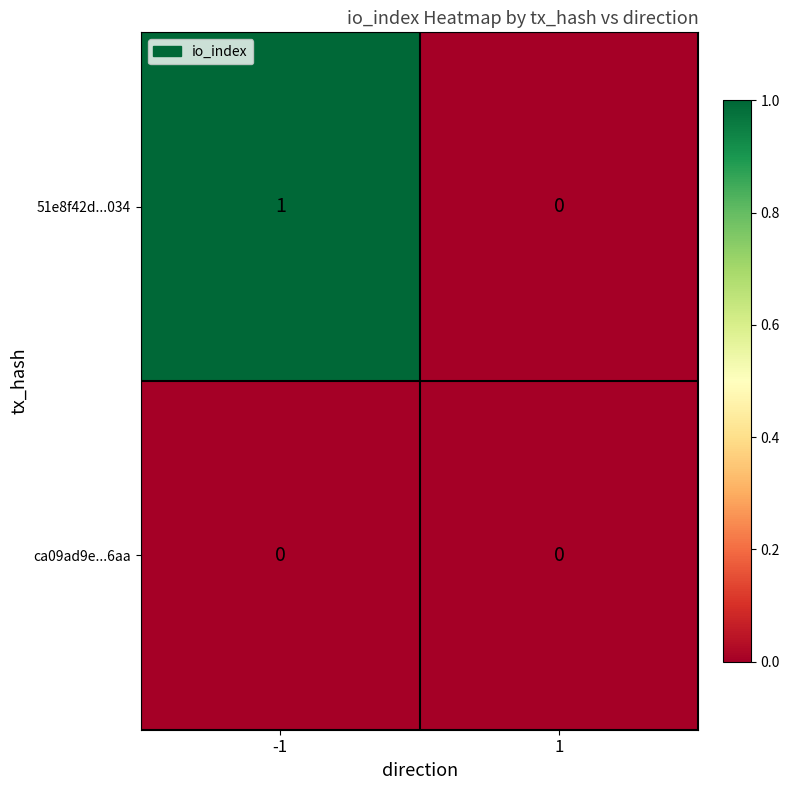

Which series changed the most between -1 and 1?

51e8f42d...034